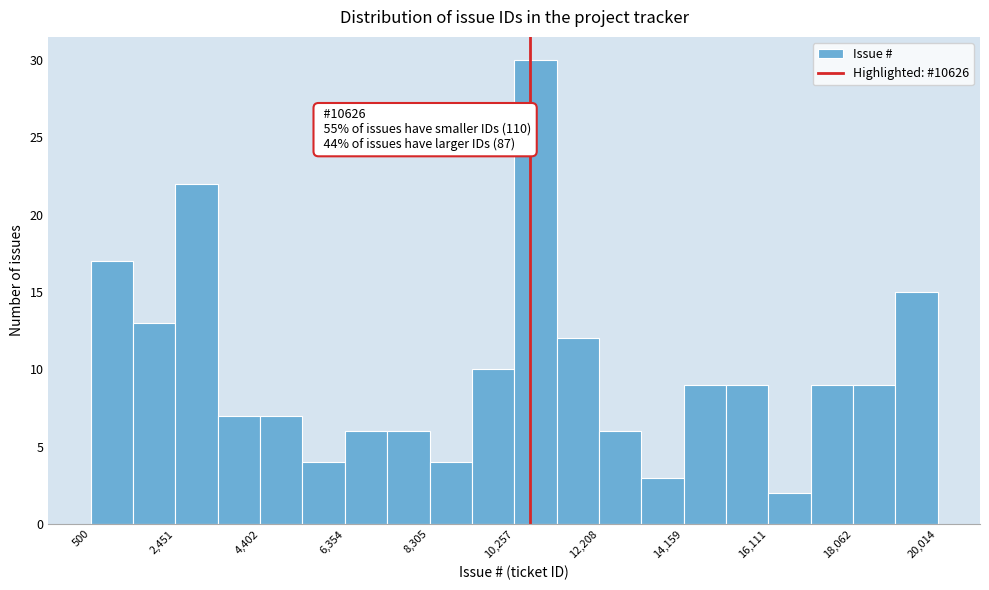

Over which range of the x-axis is the bar tallest?

10200 to 11200